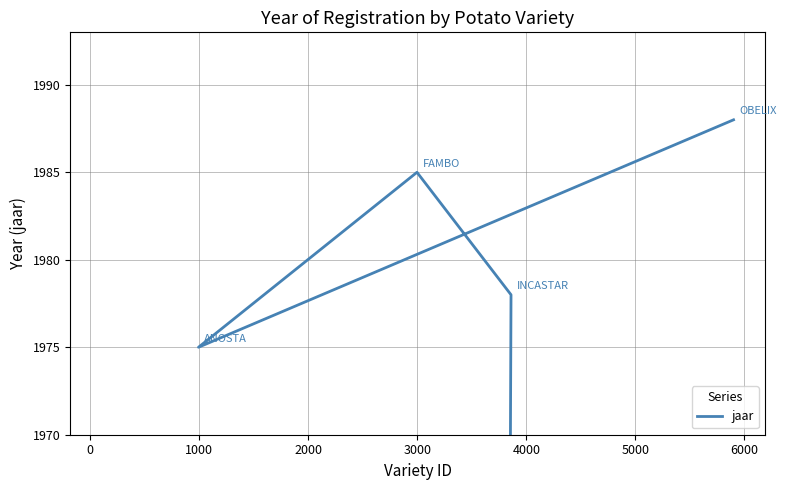

Does the chart have visible grid lines?

Yes